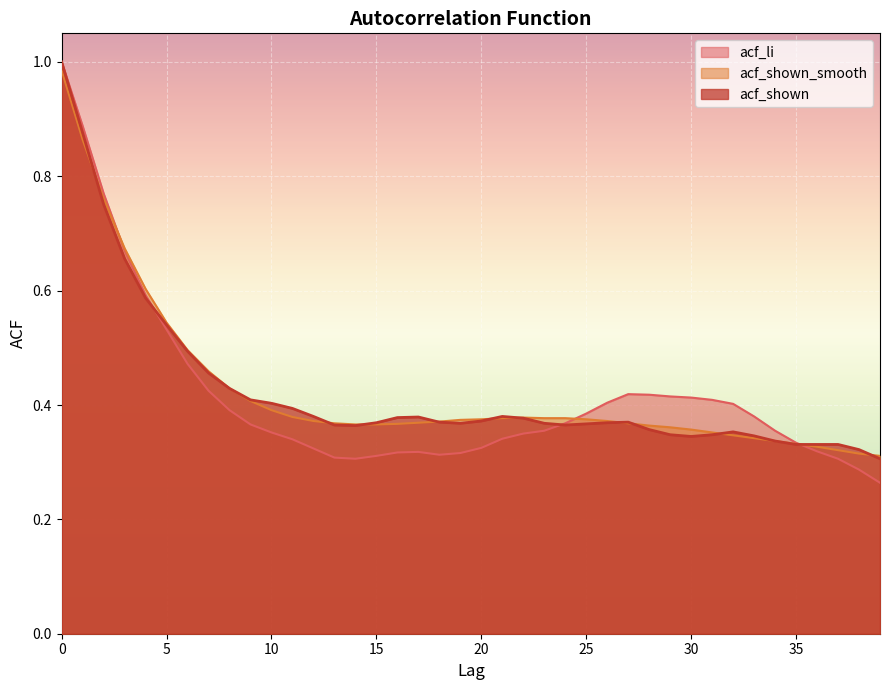

Which category has the lowest value in the acf_shown_smooth series?

39